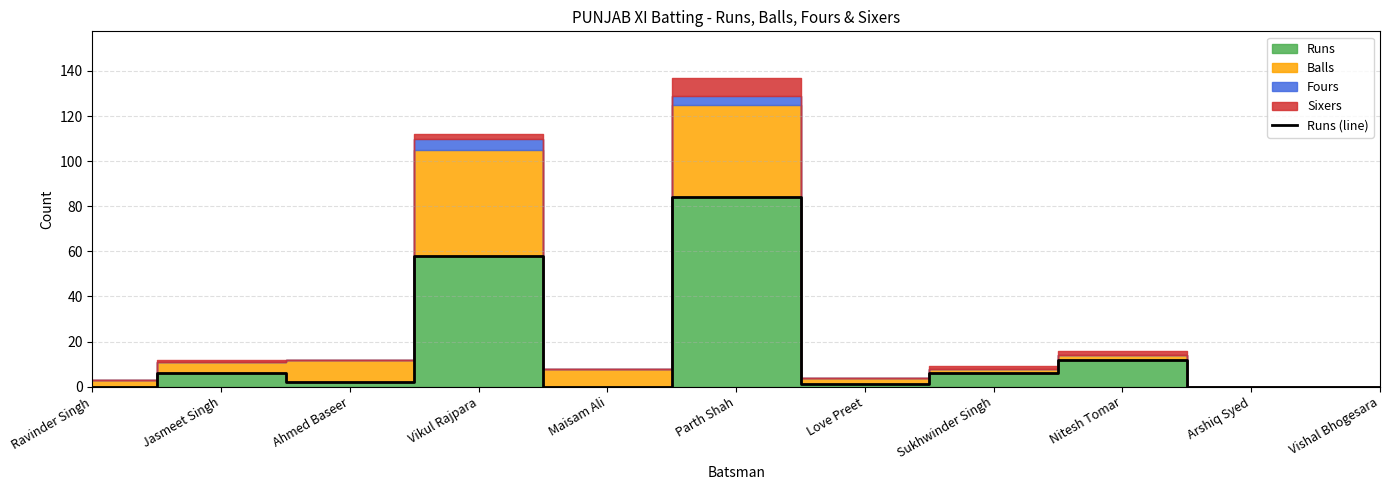

What is the value of the 8th point from the left?

6